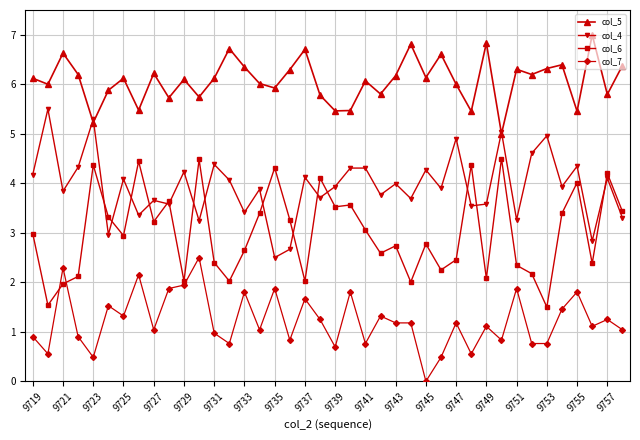

Which series has the largest total across all categories?

col_5